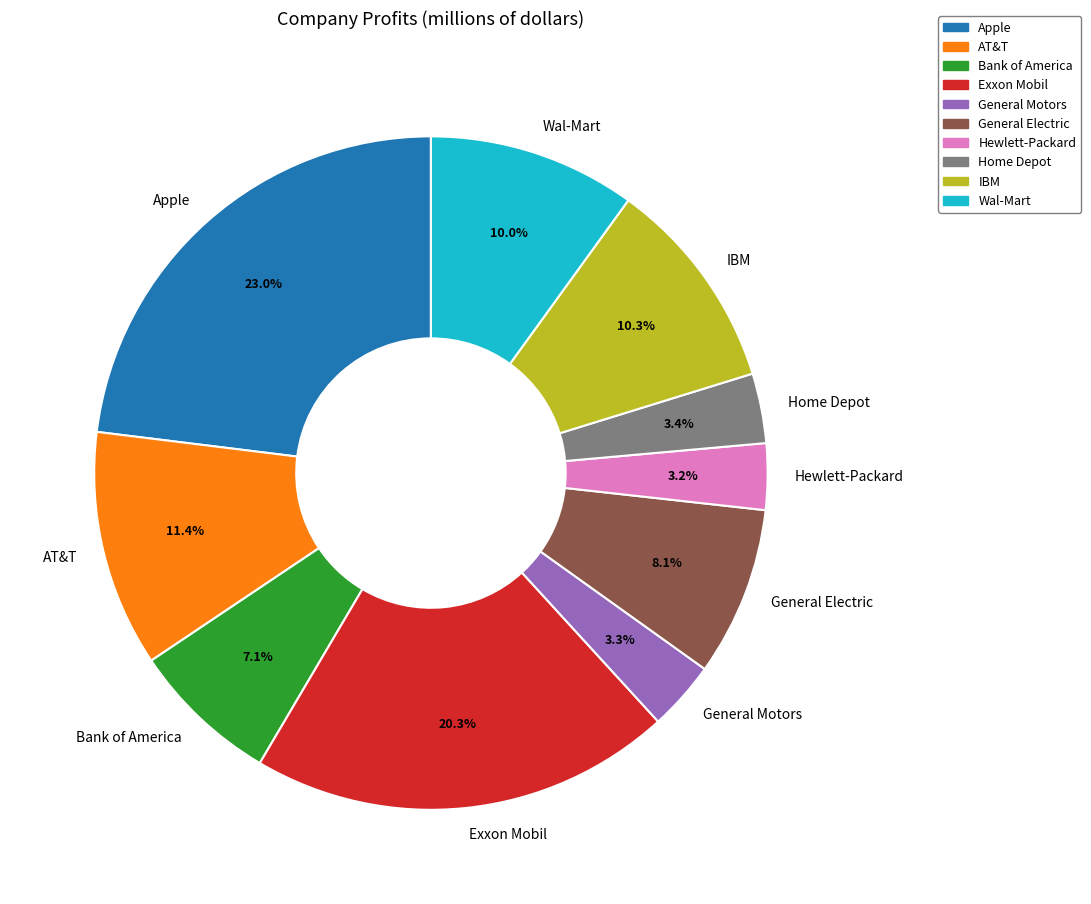

Do Wal-Mart and Home Depot together represent more than half of the pie?

No